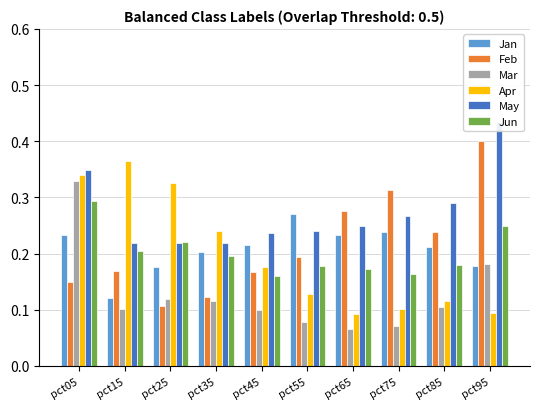

What is the sum of all Mar values?

1.3